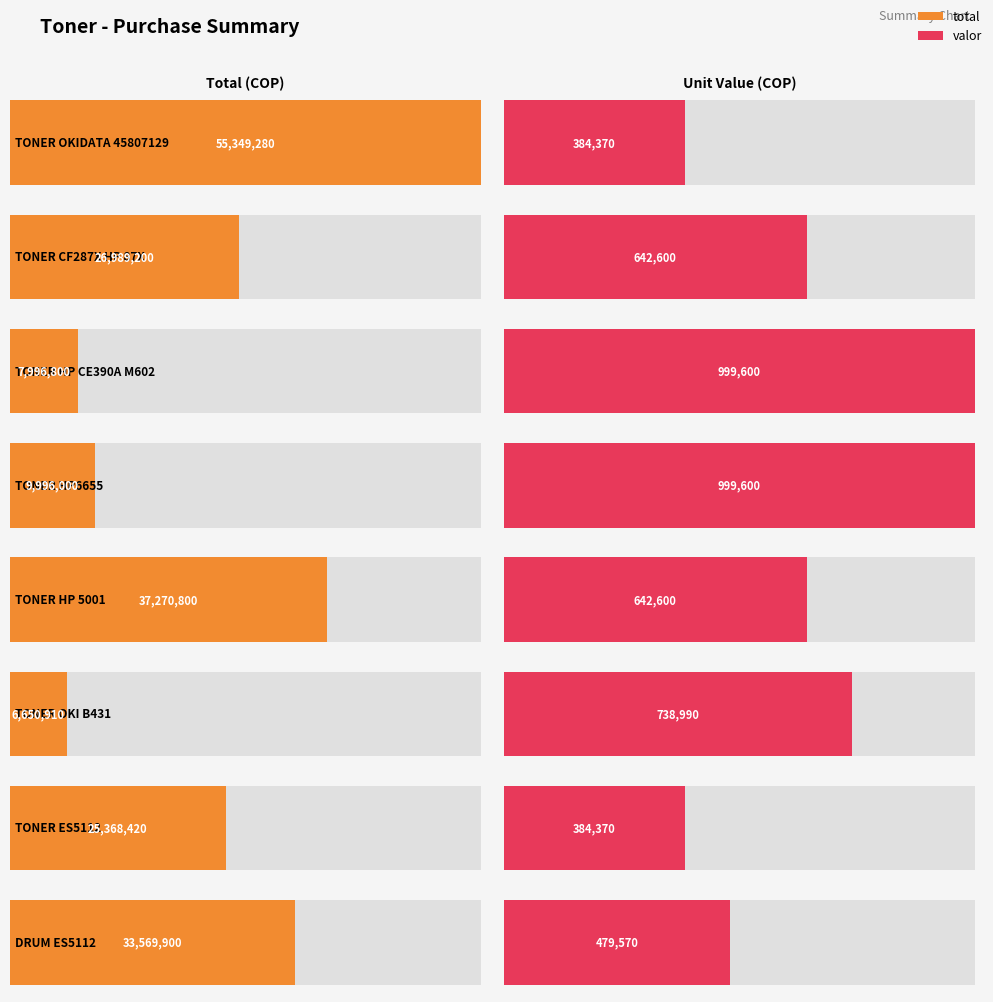

What is the spread (max minus min) of values at TONER HP CE390A M602?

6997200